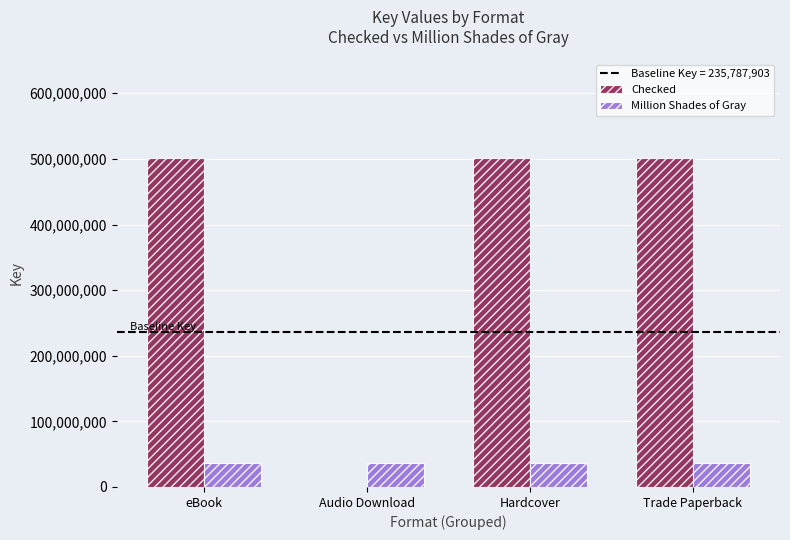

True or false: Checked has a value of 501434697 at Trade Paperback.

True